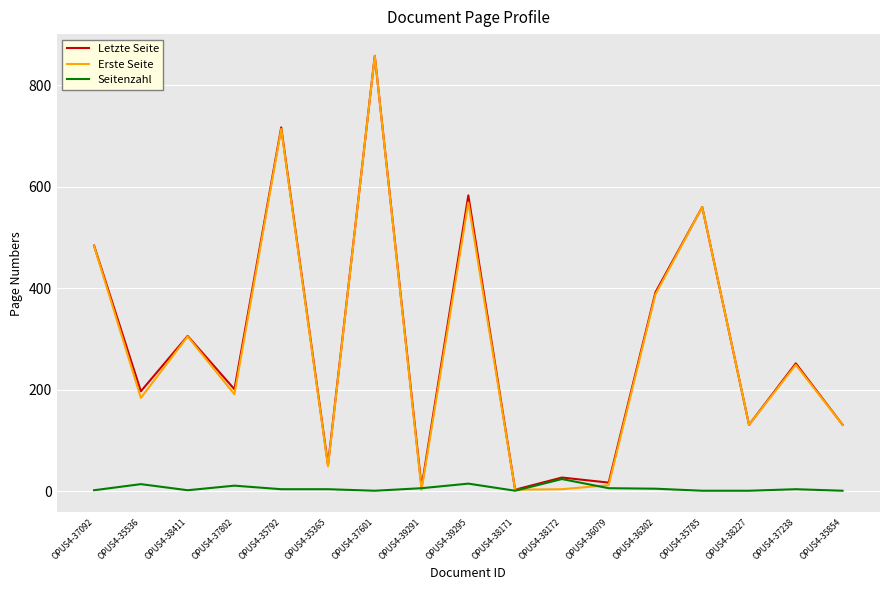

Is it true that Letzte Seite equals 201 at OPUS4-37802?

True